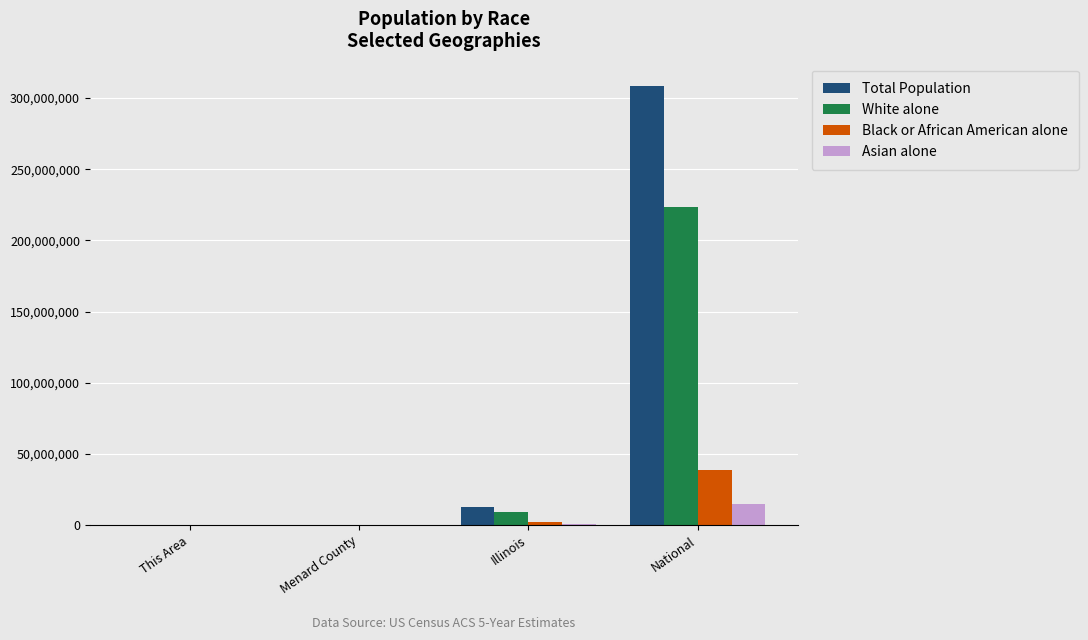

Which series has the largest total across all categories?

Total Population